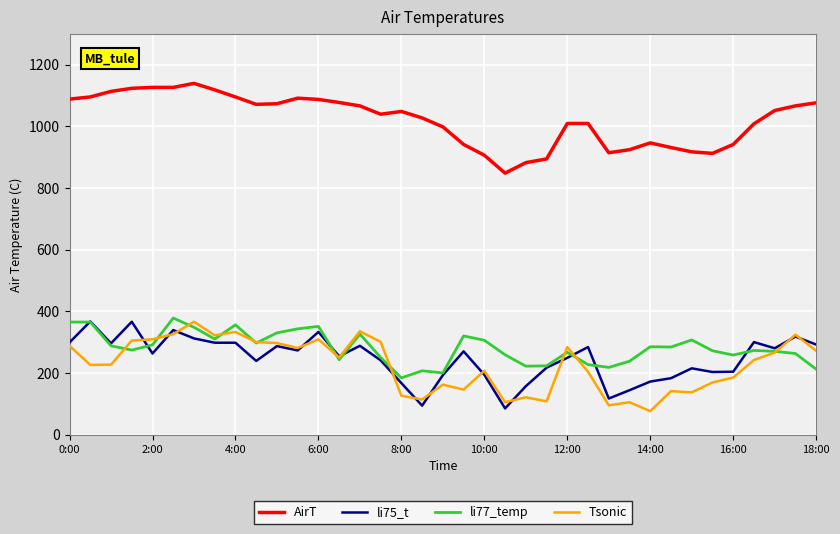

True or false: Tsonic and li77_temp intersect in this chart.

True